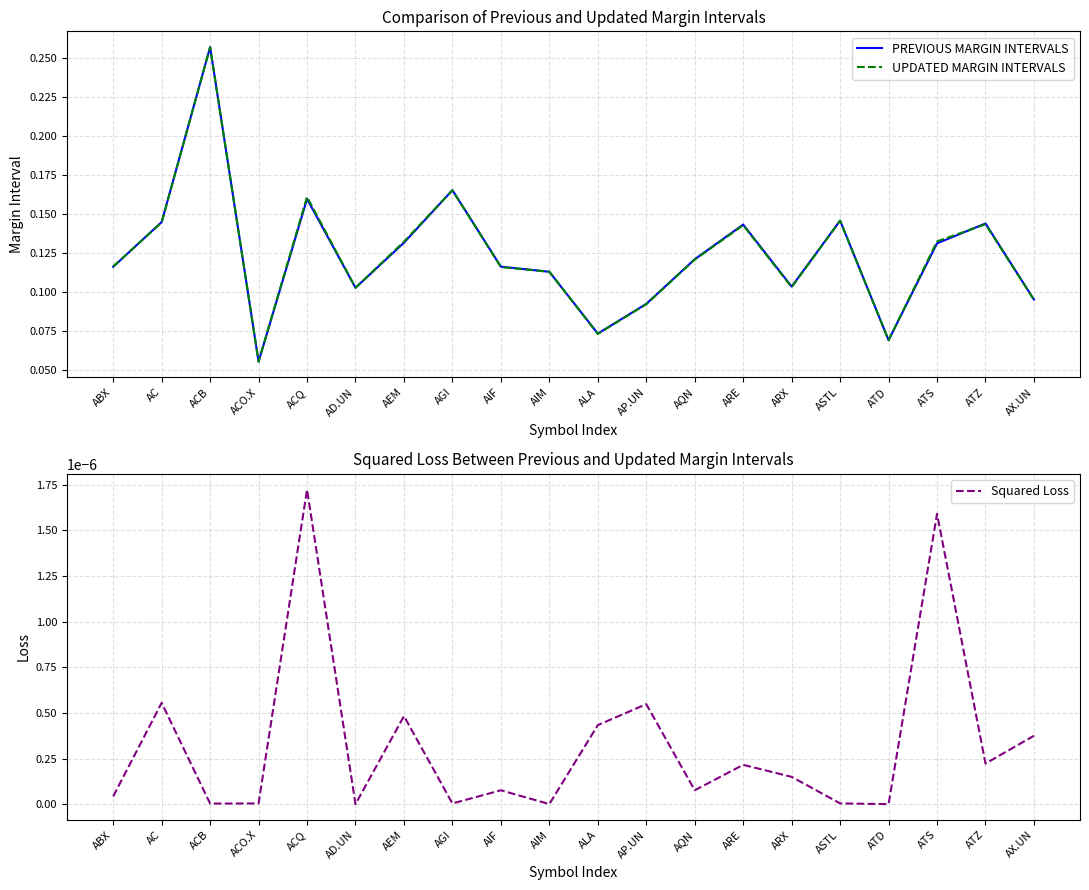

The Squared Loss series shows 0.0 at AC. True or false?

False